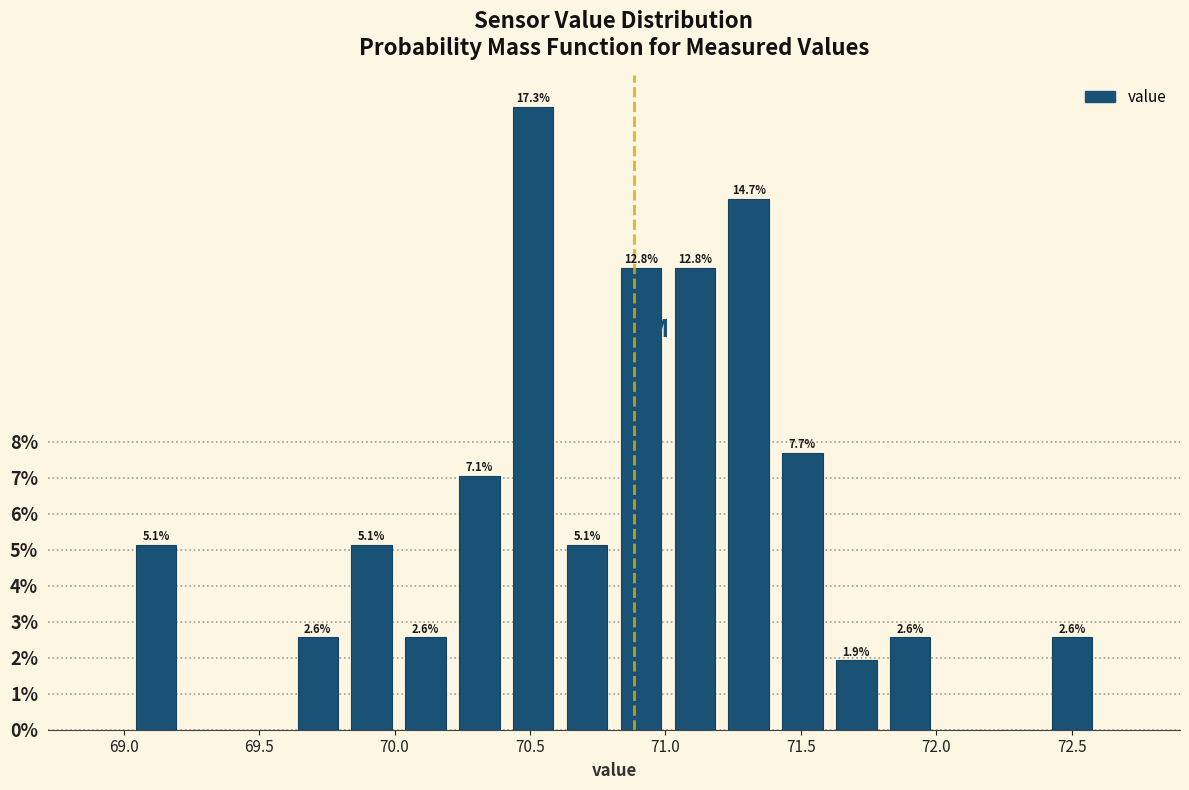

Read against the x-axis, roughly where is the centre of the tallest bar?

70.50